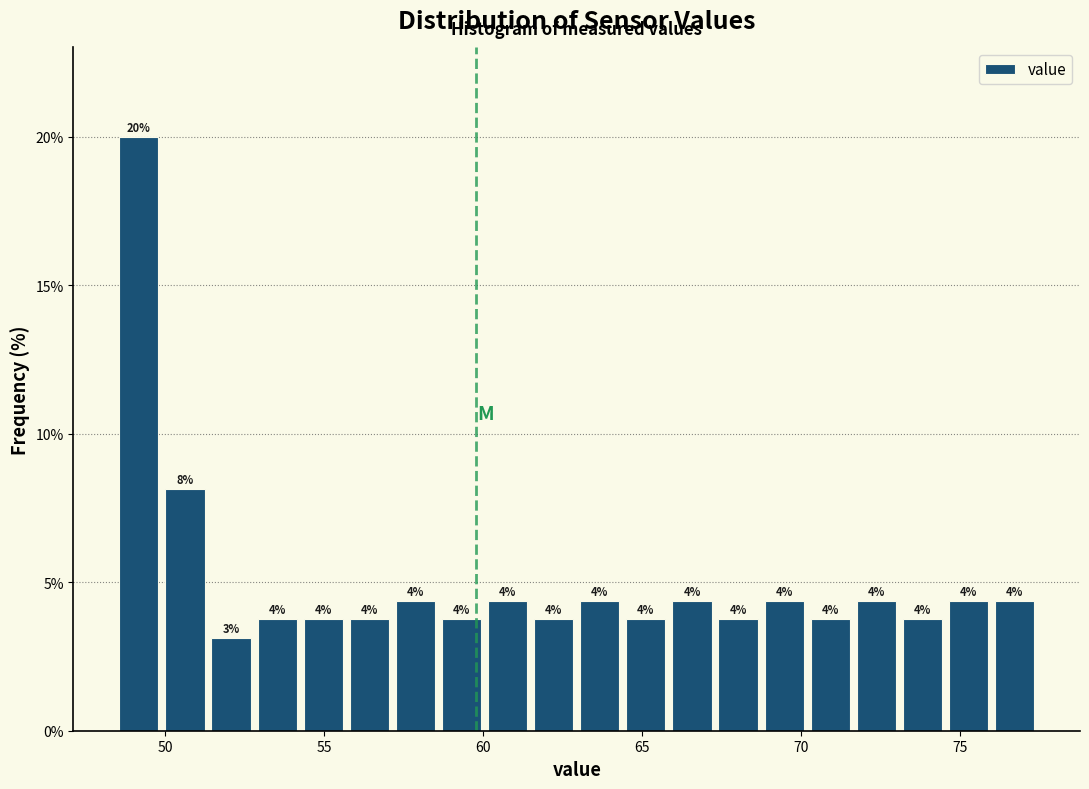

Read against the x-axis, roughly where is the centre of the tallest bar?

49.0